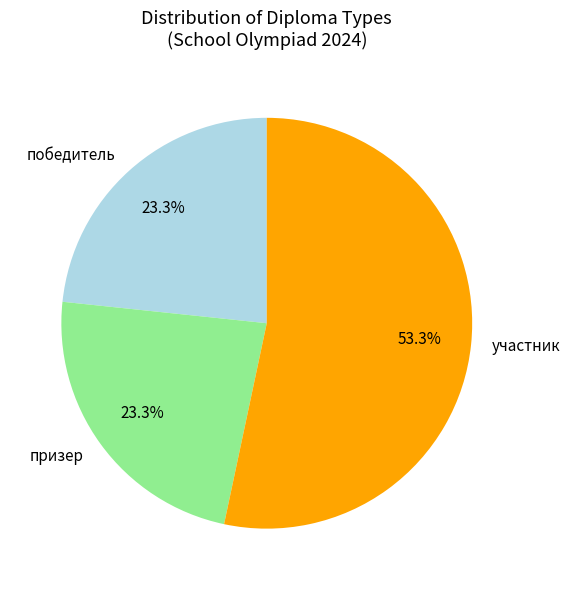

Combined, do участник and победитель account for over 50%?

Yes